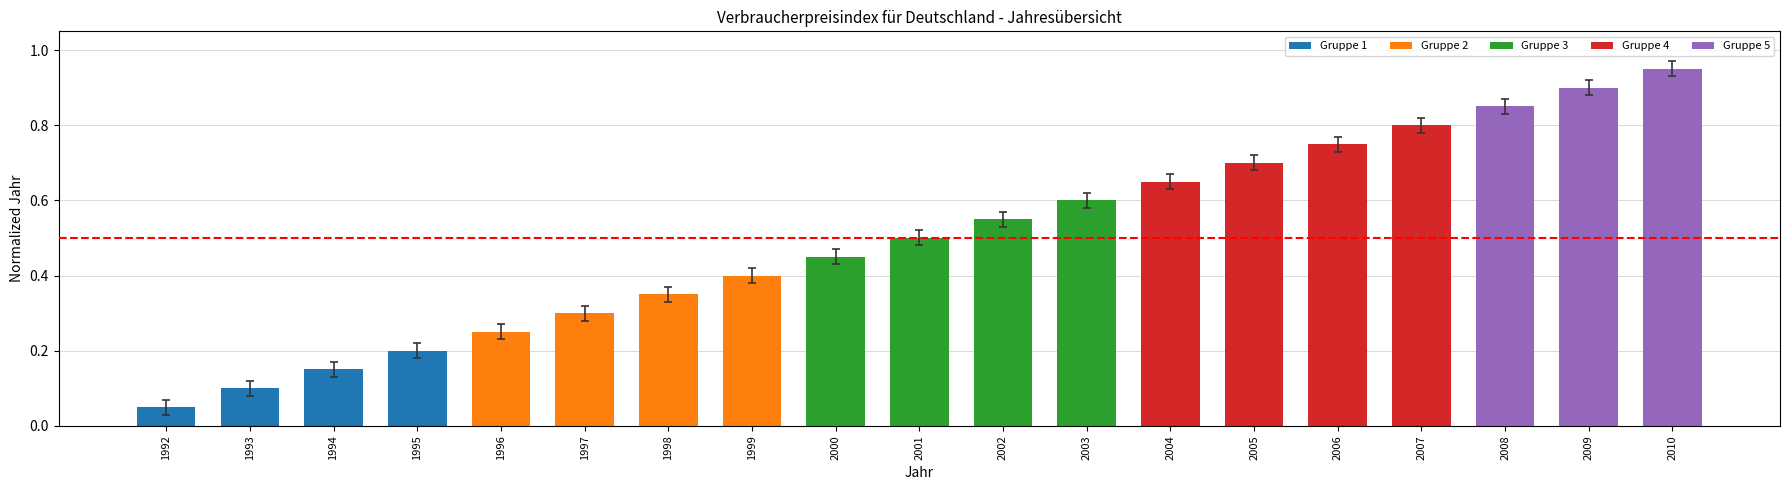

Which label corresponds to the smallest value in the chart?

1992